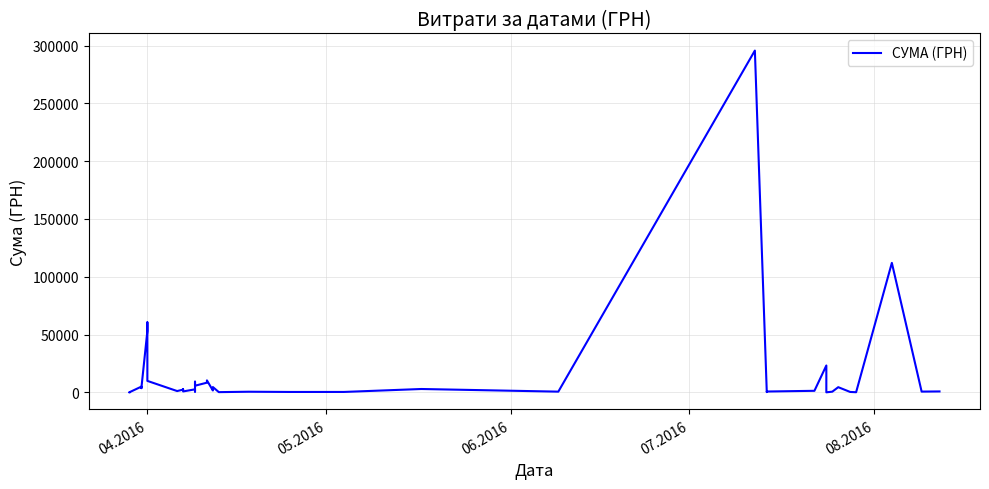

Reading right to left, transcribe all the data shown in this chart.

775.0	633.1	111990.4	97.8	331.6	4460.0	574.6	11.2	23228.0	1321.3	708.4	200.8	295638.6	600.0	2886.0	339.4	323.2	527.8	173.9	4573.8	1592.4	10355.9	8360.4	5720.2	9235.2	633.1	2600.0	774.4	2607.0	2354.0	1111.6	9898.4	60564.6	53028.9	3855.6	3635.4	4960.2	97.8	100.0	97.8